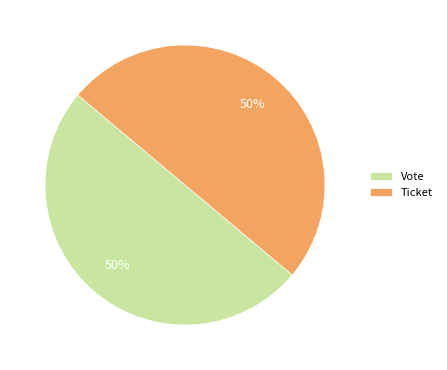

To the nearest percent, what is the average slice percentage?

50%